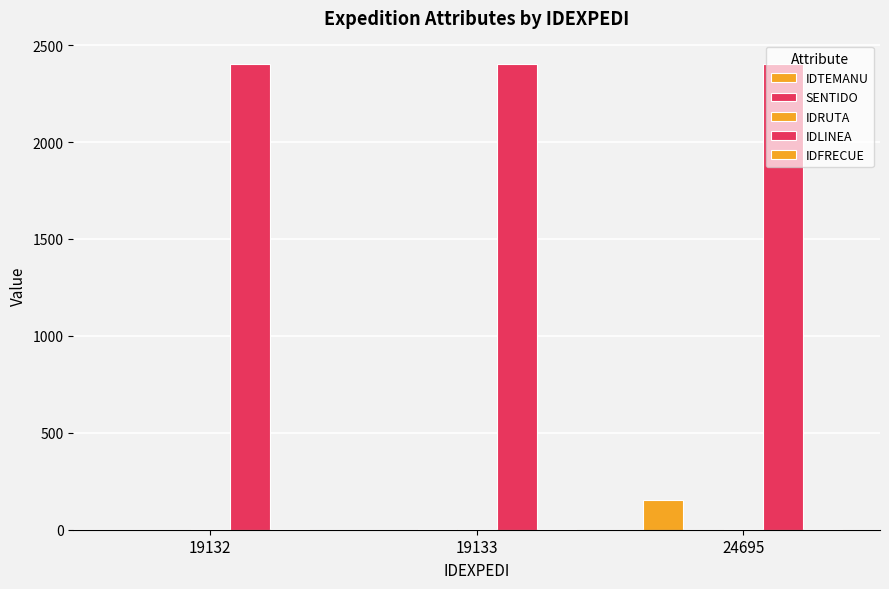

What is the total value across all series at 19133?

2410